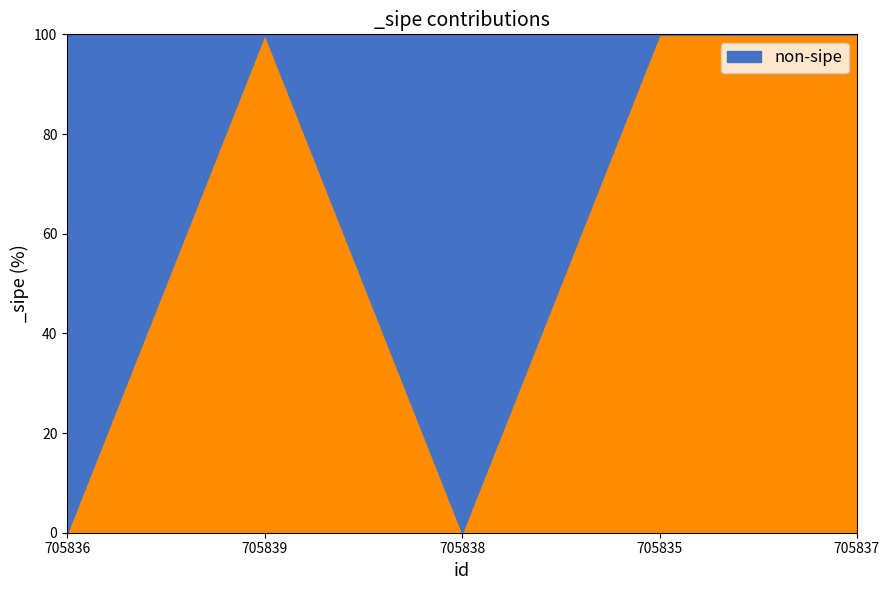

How many lines are shown in the chart?

1